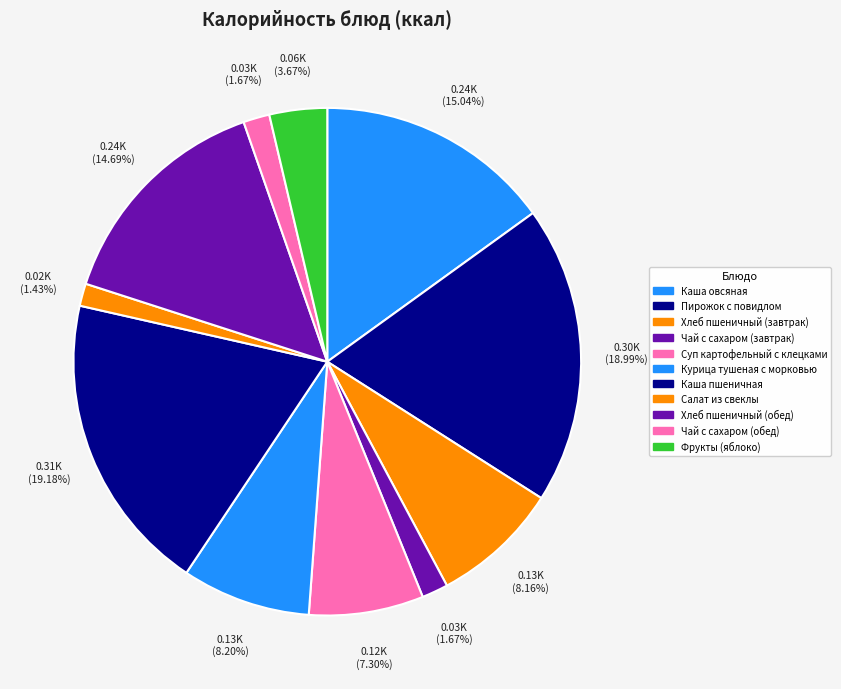

What is the smallest slice in the pie chart?

Салат из свеклы